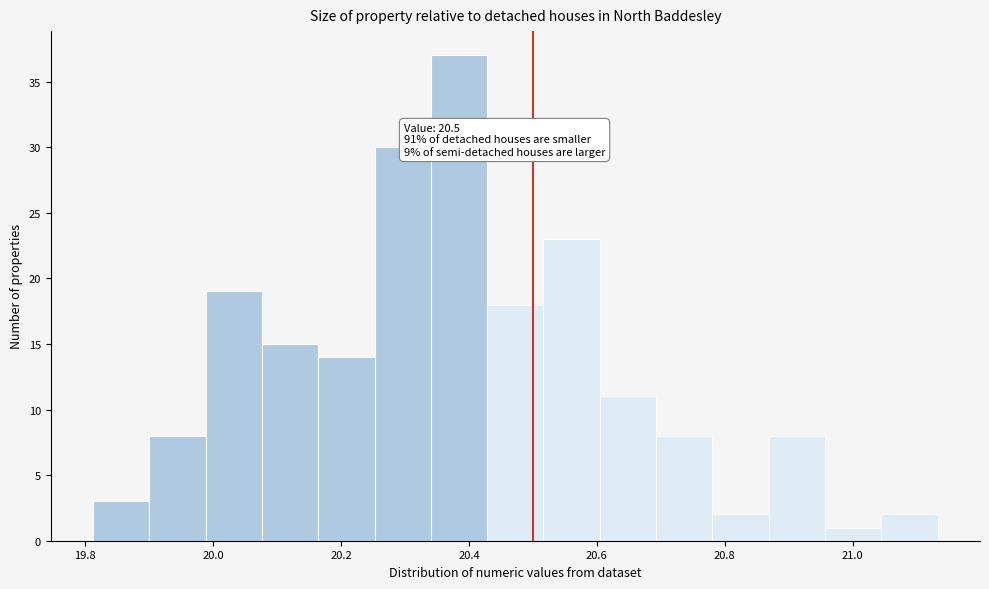

Which range on the x-axis has the tallest bar?

20.34 to 20.42